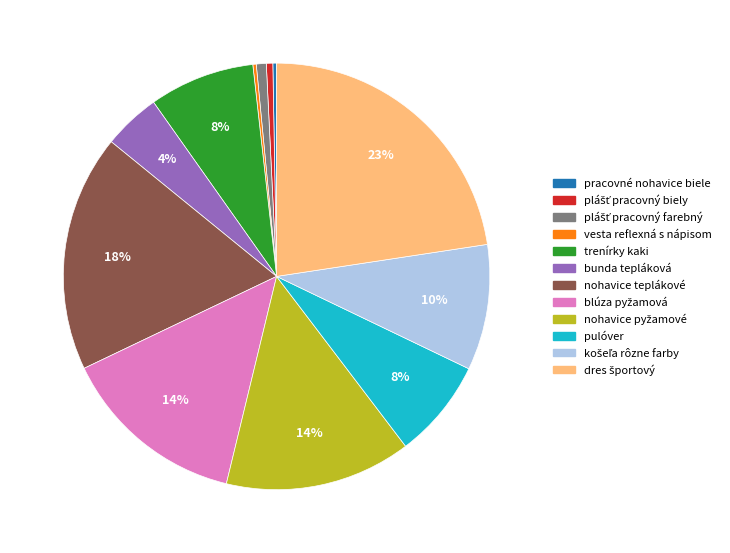

Is there any slice that represents more than half of the pie?

No